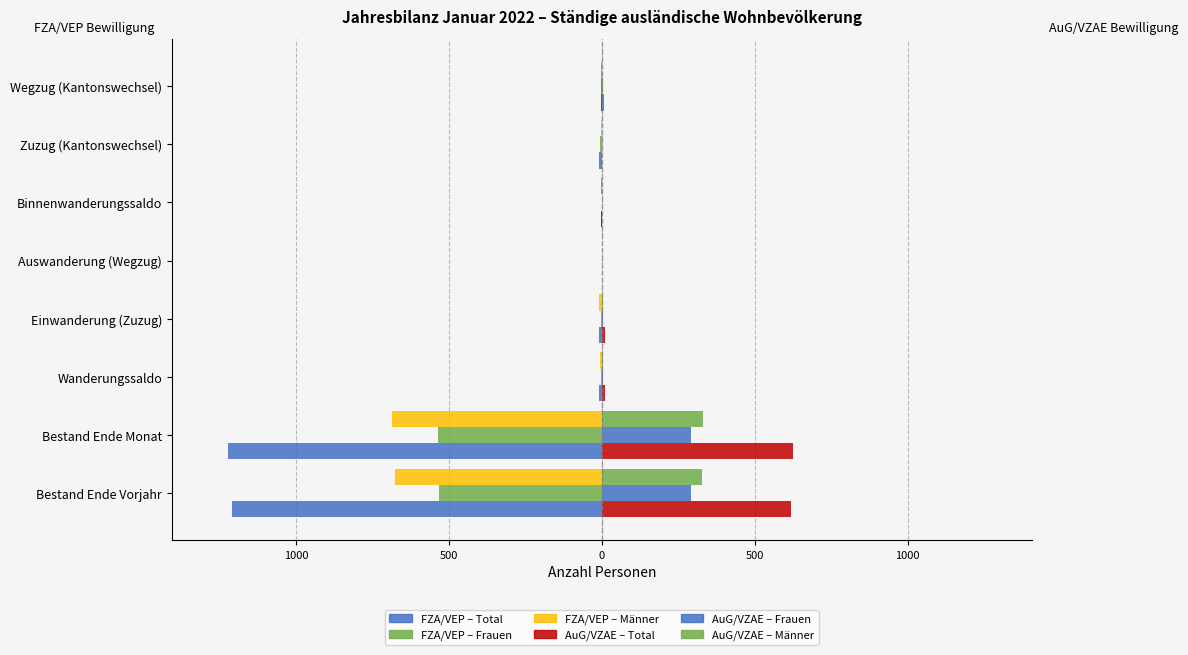

What is the value of the AuG/VZAE Männer bar at the 2nd from the left?

331